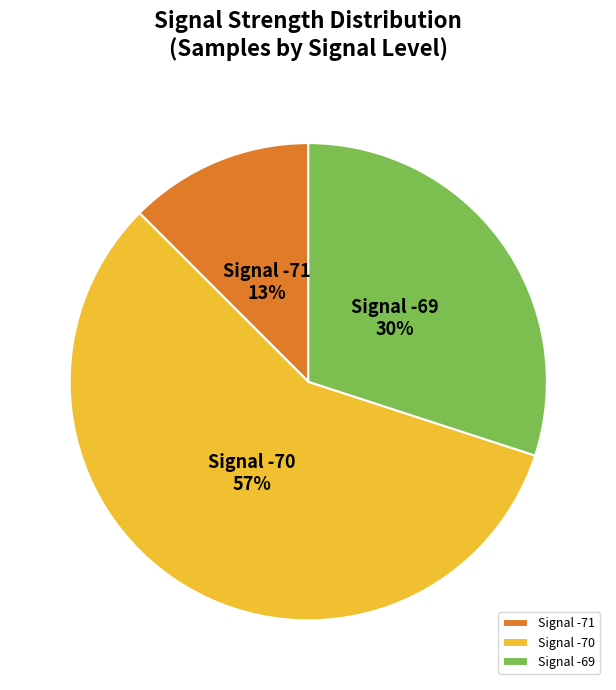

The Signal -69 slice represents 38% of the pie. True or false?

False